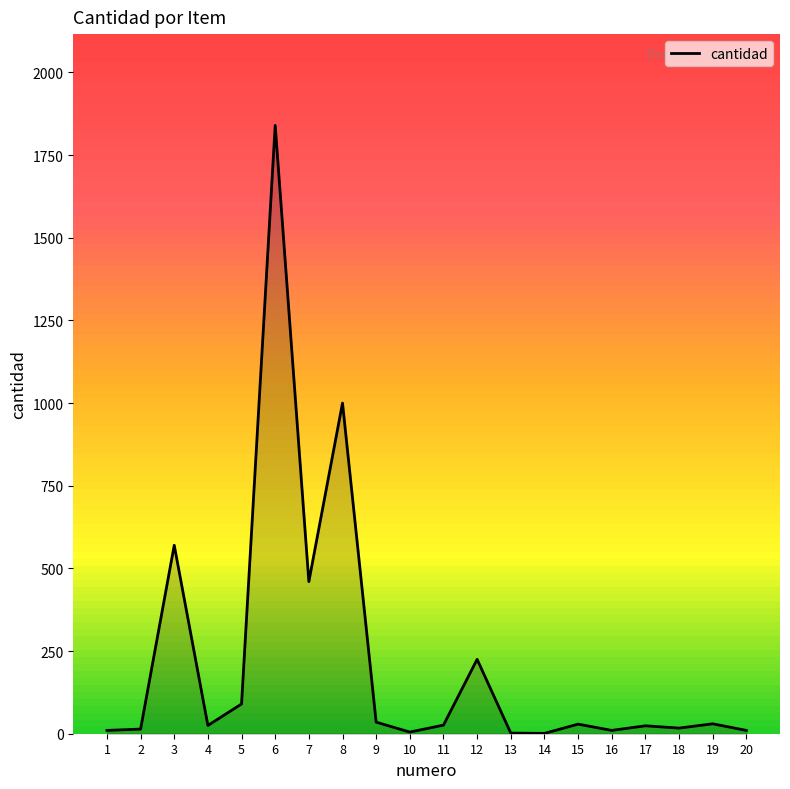

What is the greatest value displayed?

1840